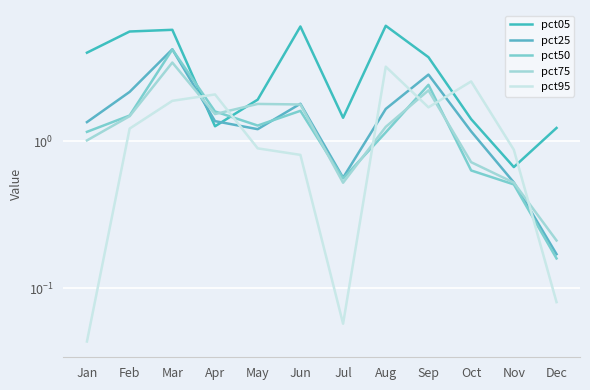

What is the sum of all pct05 values?

39.2